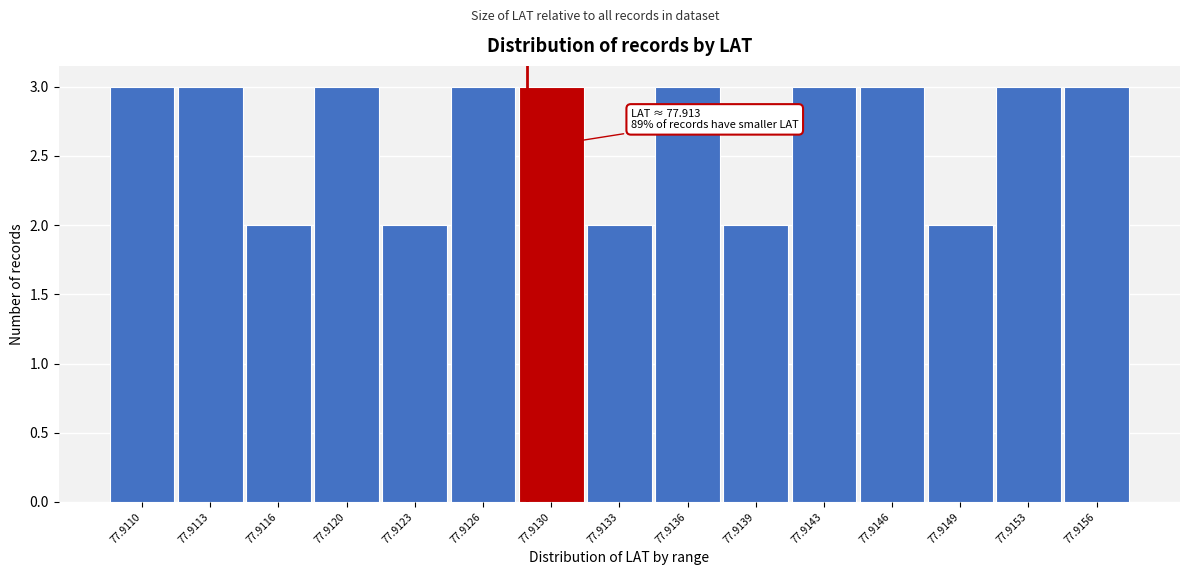

Reading left to right, what are all the values shown in this chart?

3	3	2	3	2	3	3	2	3	2	3	3	2	3	3